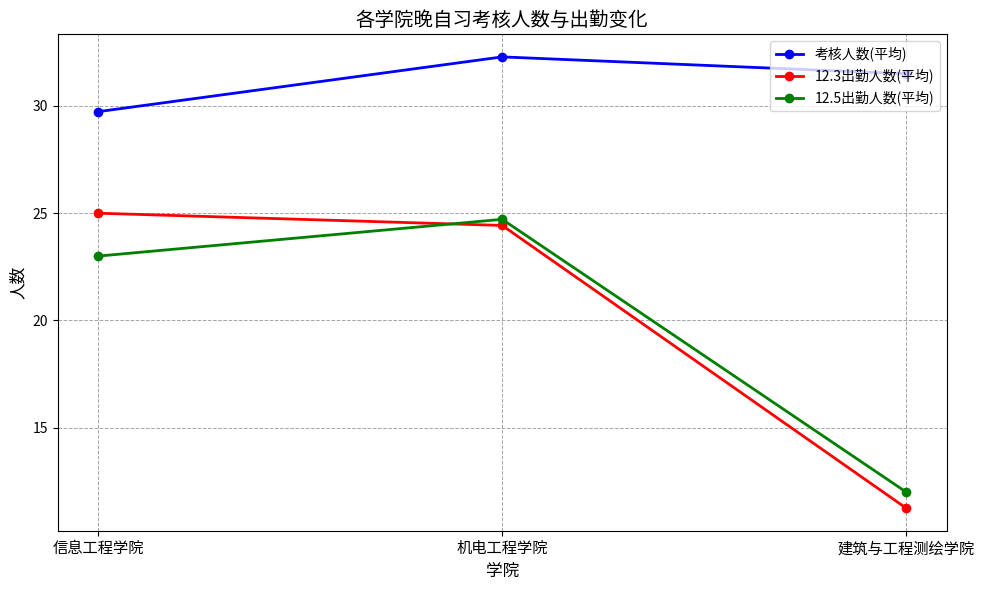

At which label does 12.3出勤人数(平均) reach its peak?

信息工程学院